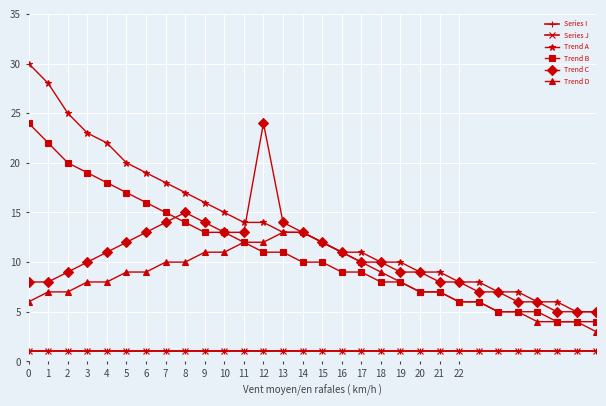

Does the chart have visible grid lines?

Yes